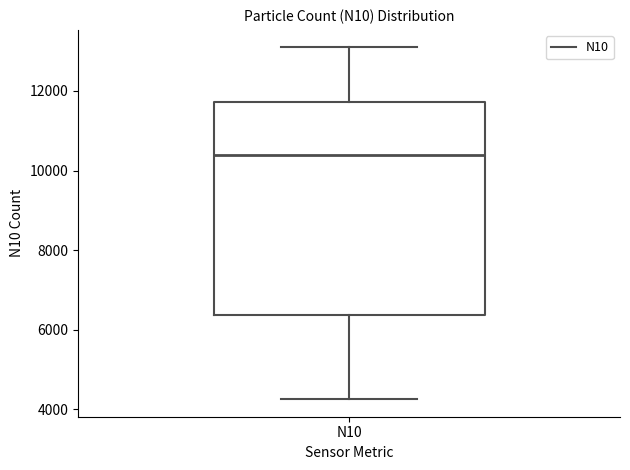

Transcribe this box plot: give where the median line is, the range the box spans, and where the two whiskers end, as read against the y-axis. The values are not printed on the chart, so give them approximately, as read against the axis.

median 10400, box 6400 to 11800, whiskers 4200 to 13000